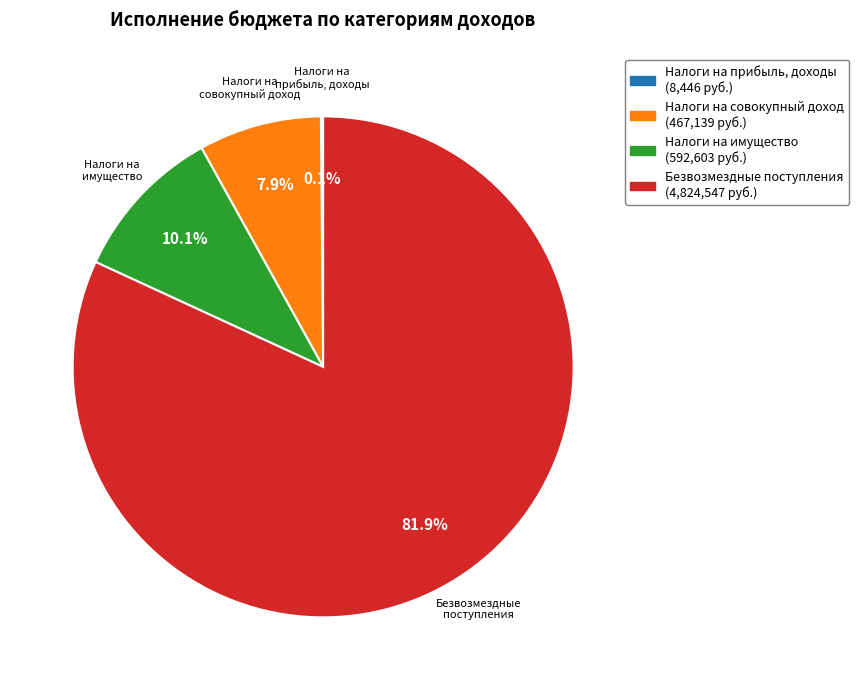

What is the majority slice?

Безвозмездные поступления